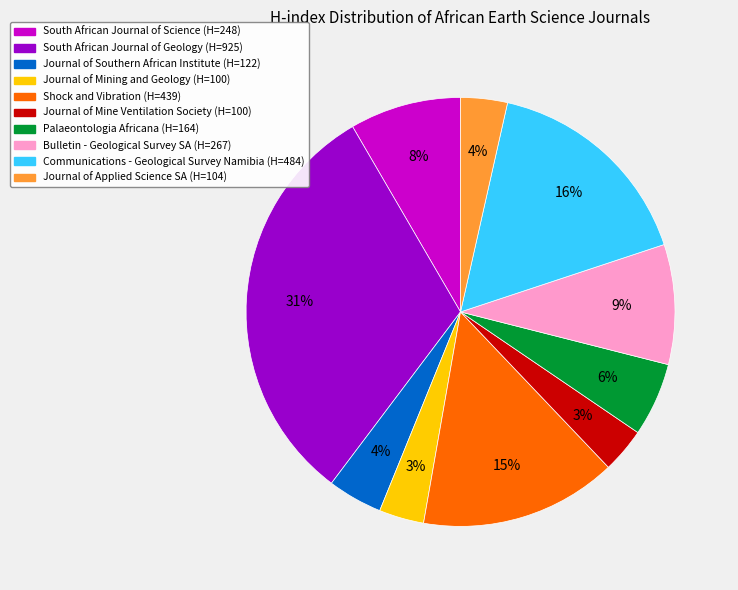

To the nearest percent, what is the average slice percentage?

10%